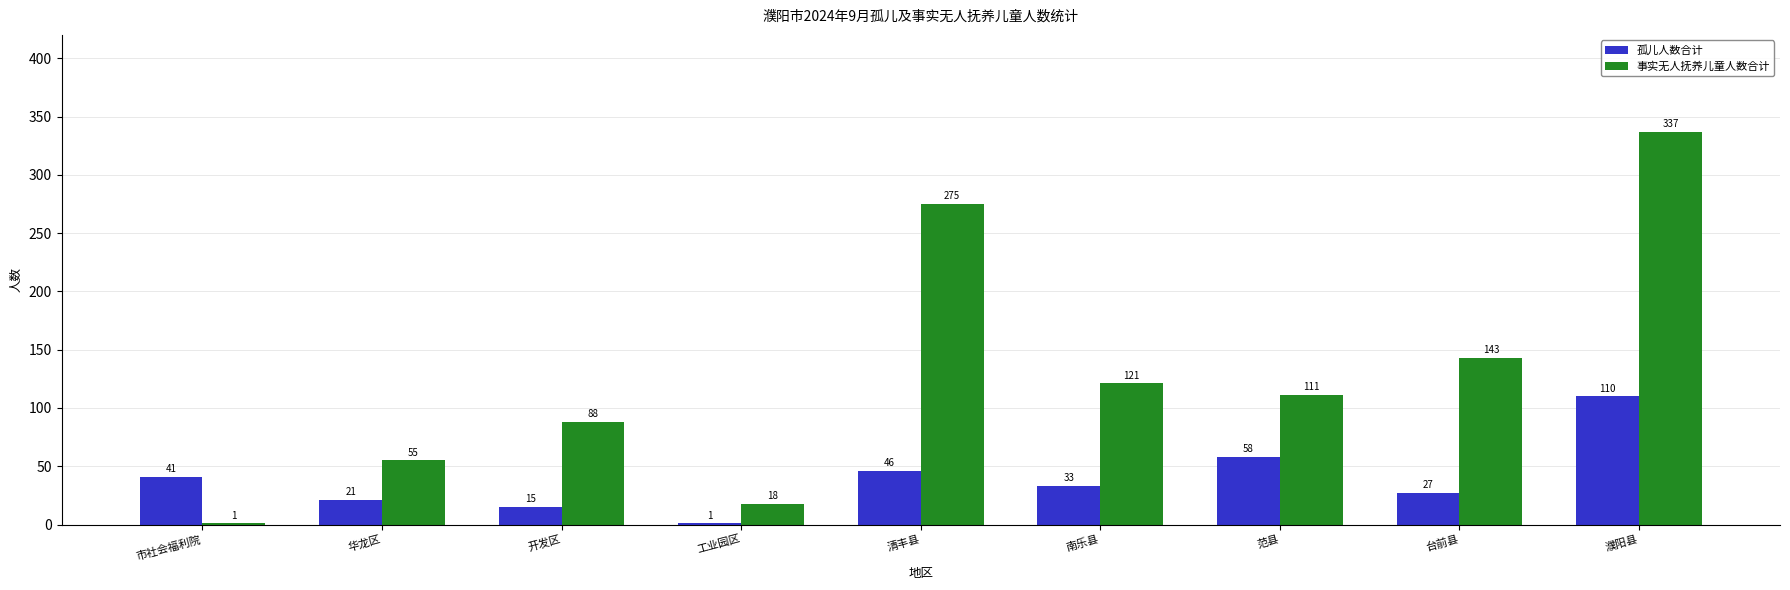

Where is 孤儿人数合计 nearest to the value 55?

范县